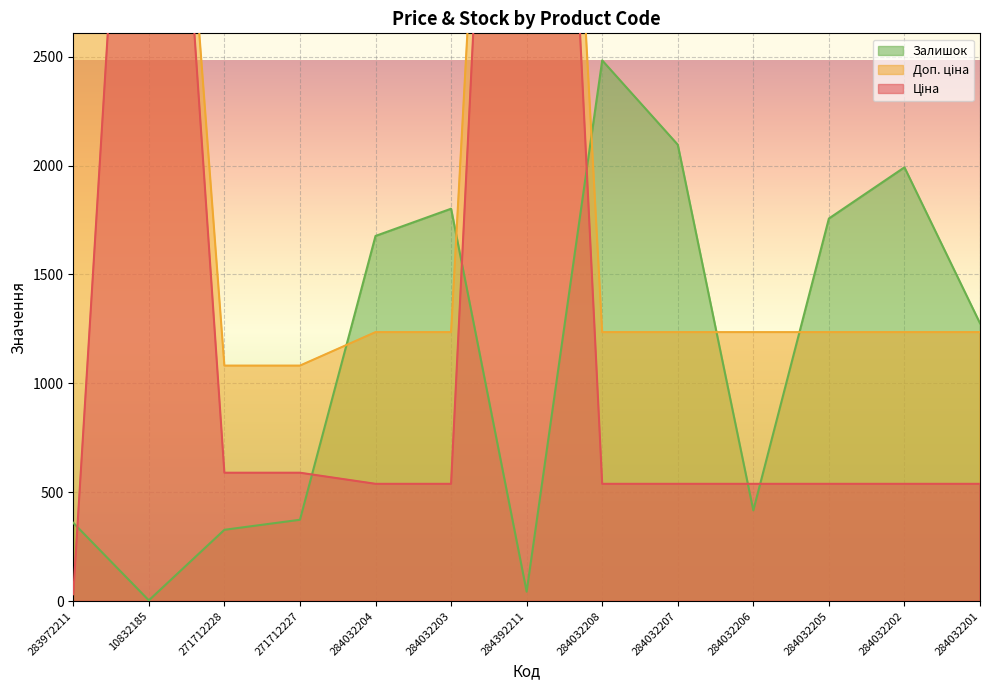

The value of Доп. ціна at 284032204 is 438.1. True or false?

False